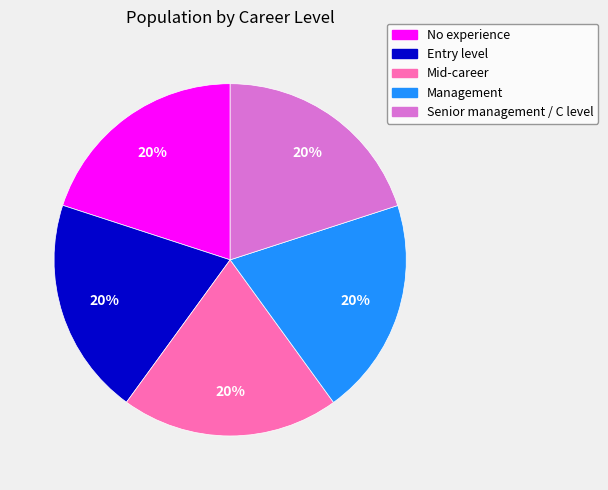

Is there a majority slice in this chart?

No